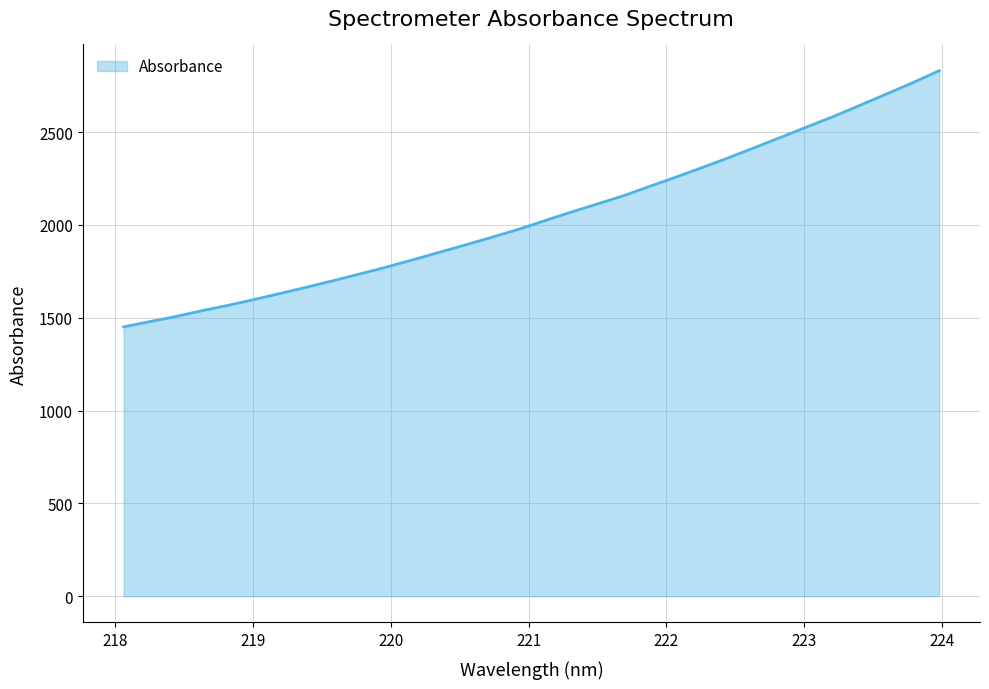

What is the smallest value displayed?

1451.0